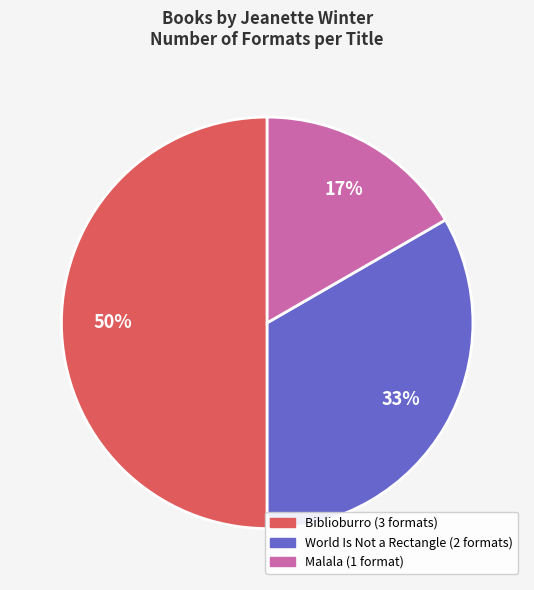

To the nearest percent, what is the average slice percentage?

33%